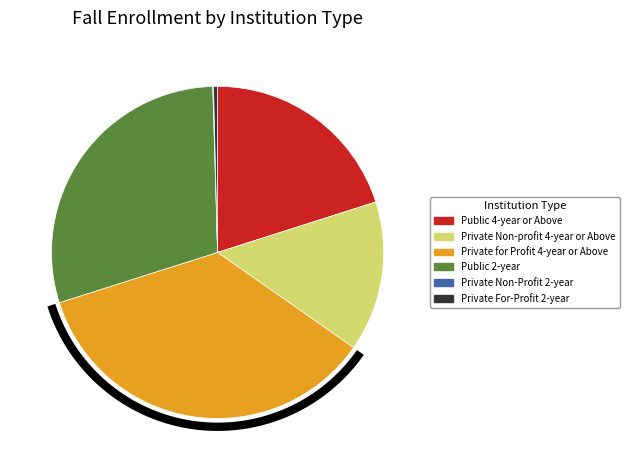

How many slices are in this pie chart?

6